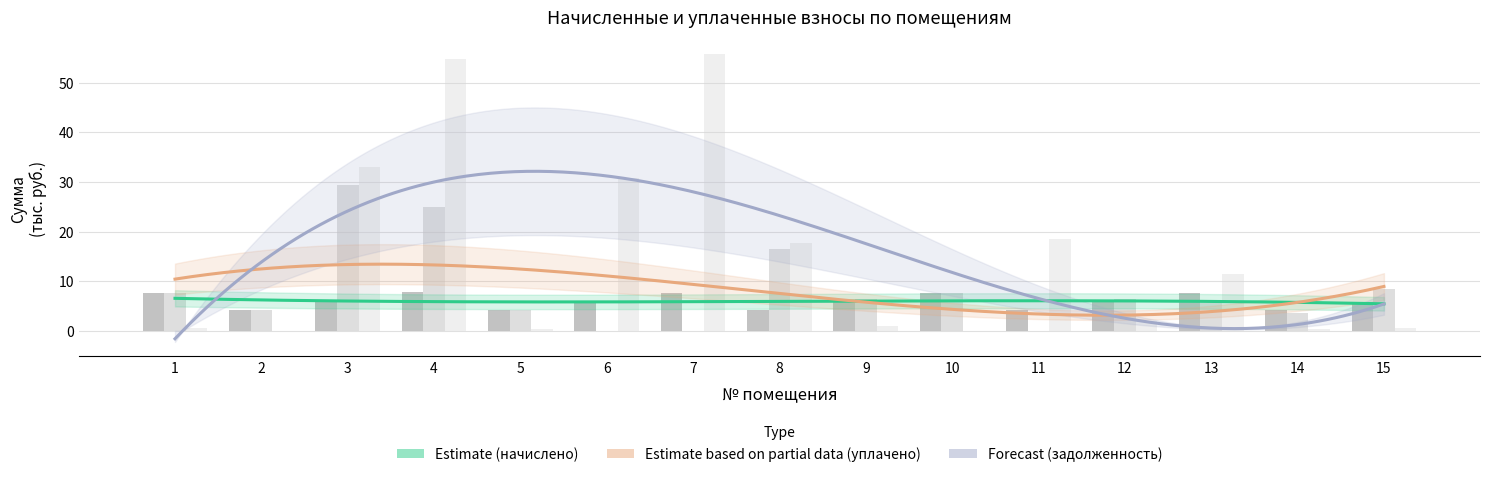

At which label is уплачено (col4) closest to 14?

8